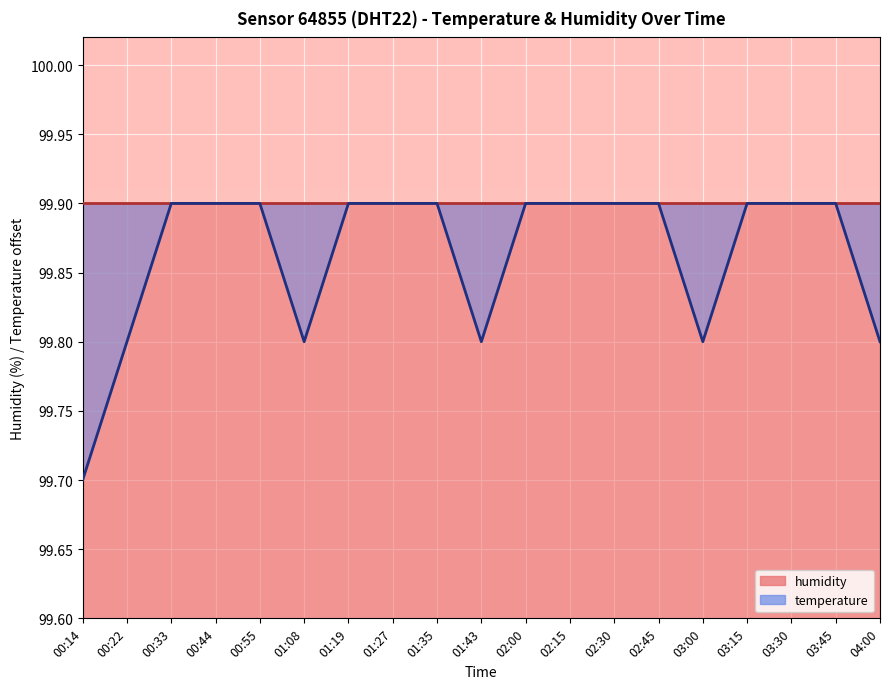

Rank the categories by value from highest to lowest.

00:33, 00:44, 00:55, 01:19, 01:27, 01:35, 02:00, 02:15, 02:30, 02:45, 03:15, 03:30, 03:45, 00:22, 01:08, 01:43, 03:00, 04:00, 00:14